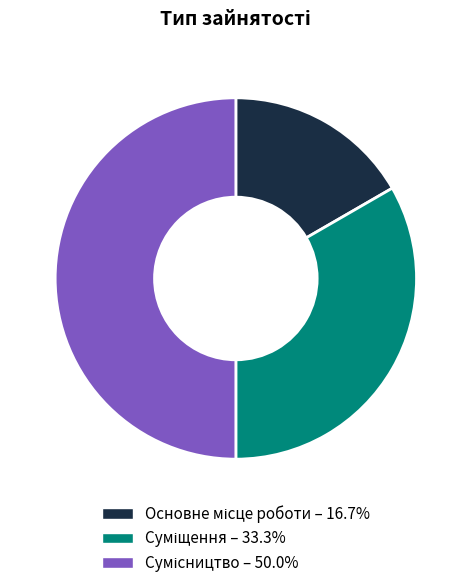

Does any single category account for the majority?

No